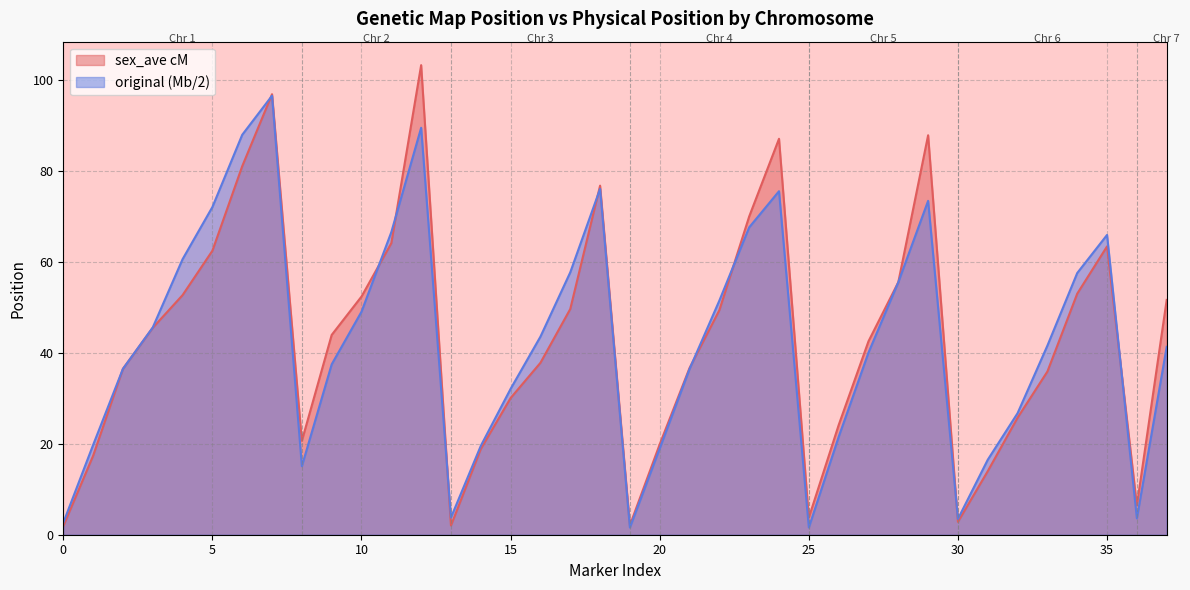

True or false: original (Mb/2) and sex_ave cM intersect in this chart.

True